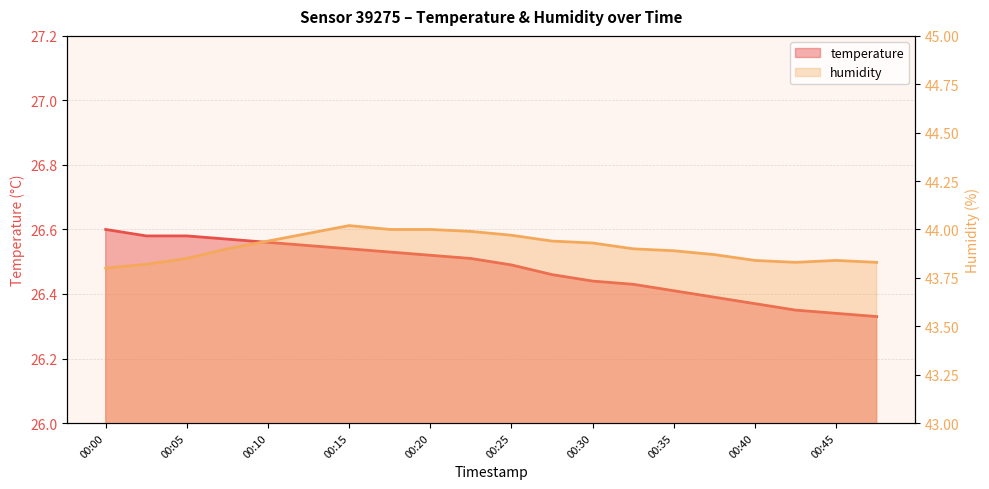

What is the difference between the highest and lowest values at 00:17?

17.5